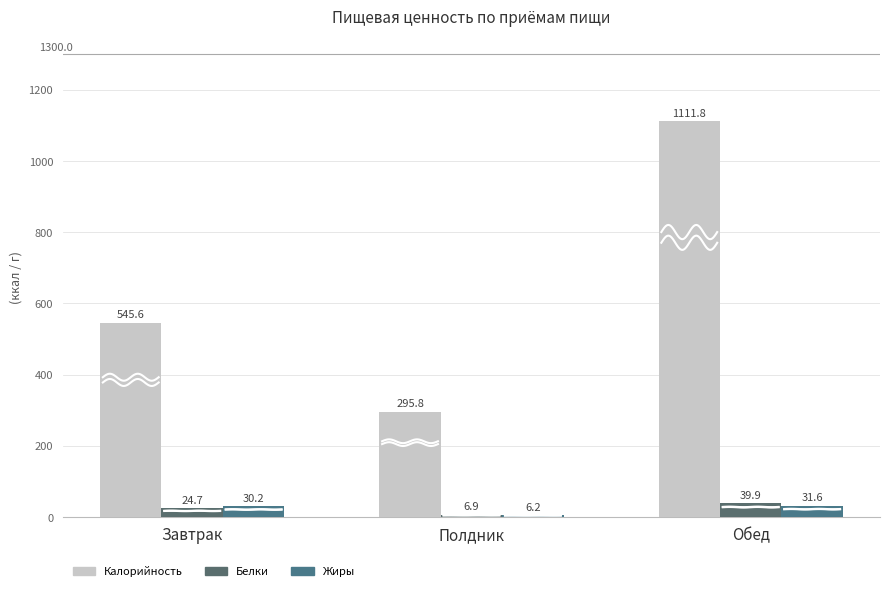

At which label does Калорийность first exceed 545?

Завтрак